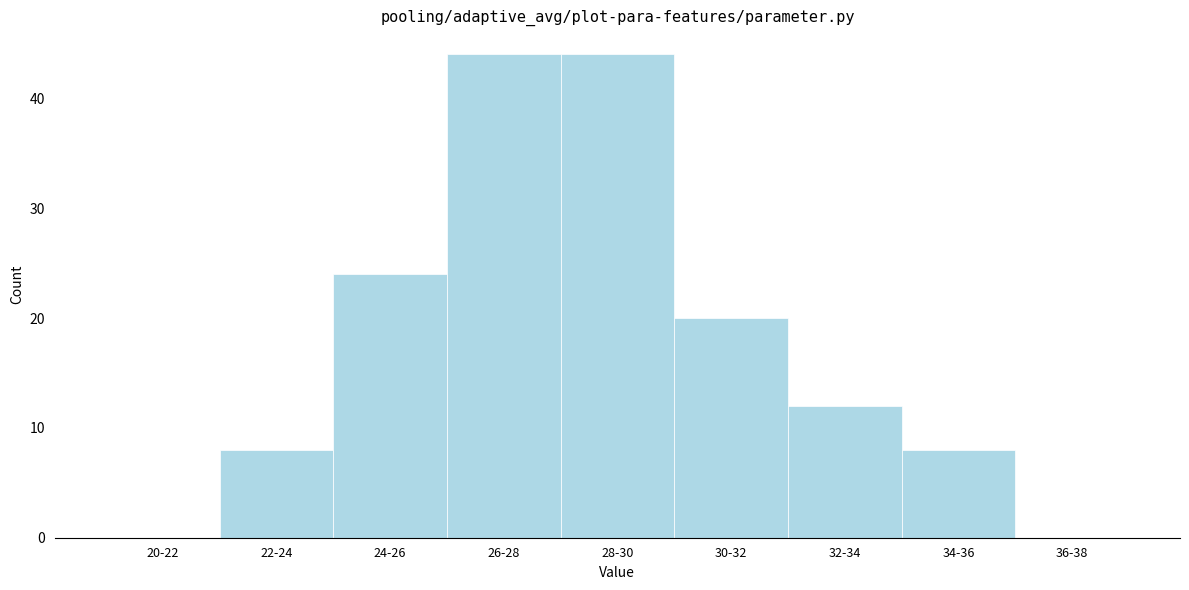

Reading left to right, list all the values displayed in this chart.

20-22=0	22-24=8	24-26=24	26-28=44	28-30=44	30-32=20	32-34=12	34-36=8	36-38=0